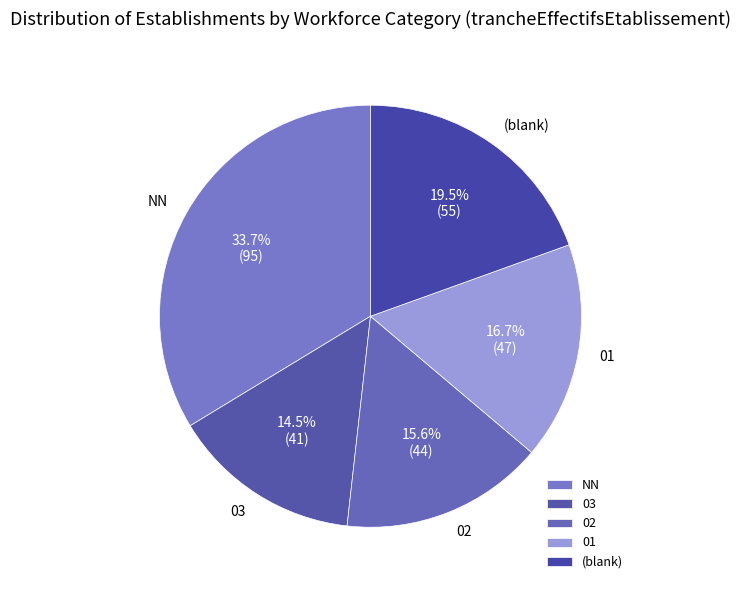

What is the largest slice in the pie chart?

NN